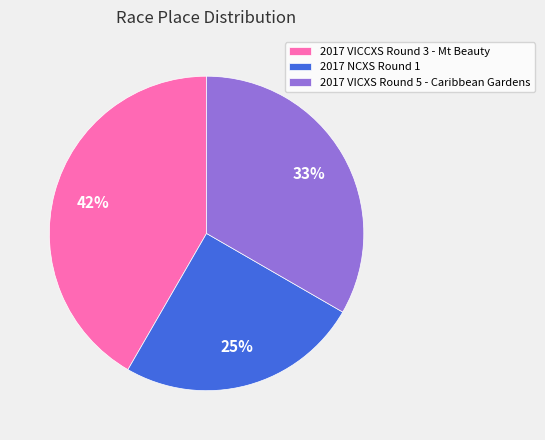

True or false: 2017 NCXS Round 1 accounts for 25% of the total.

True